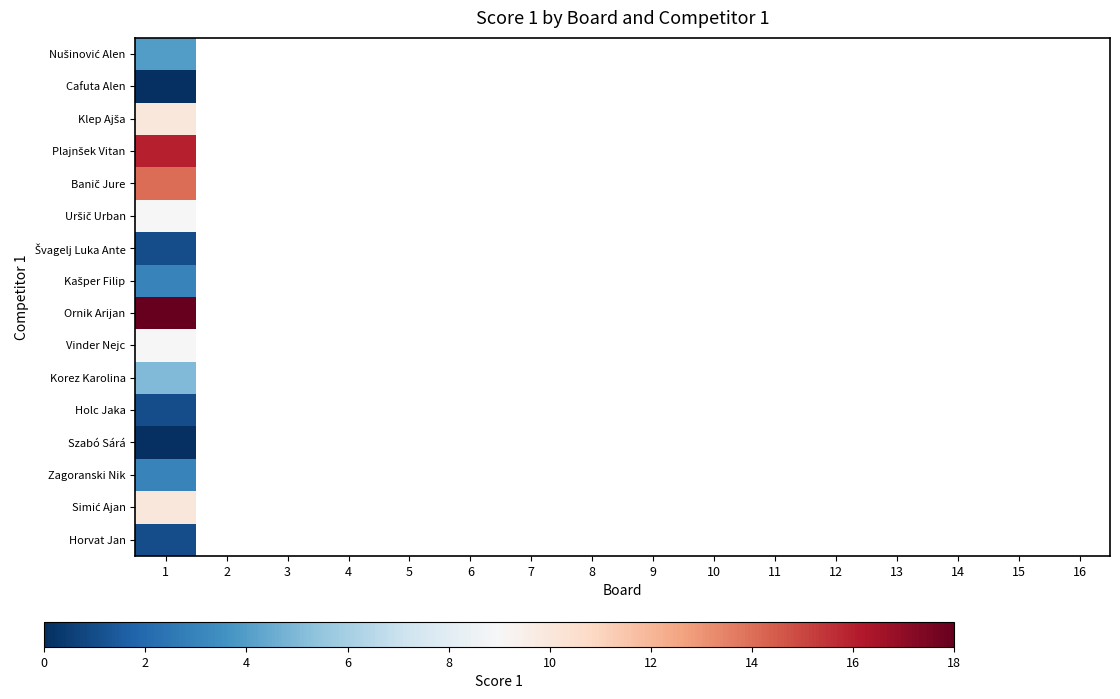

The value of Korez Karolina at 1 is 5.0. True or false?

True